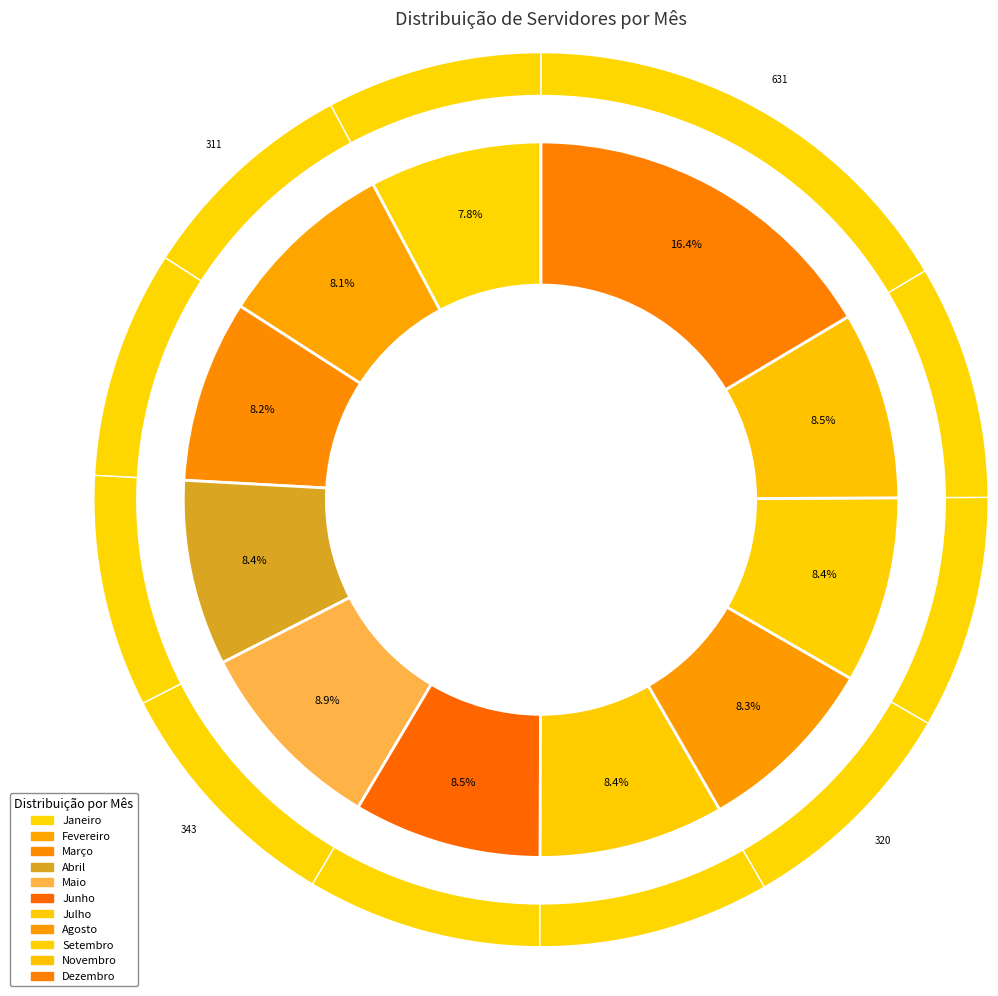

What percentage is the Maio slice, to the nearest percent?

9%